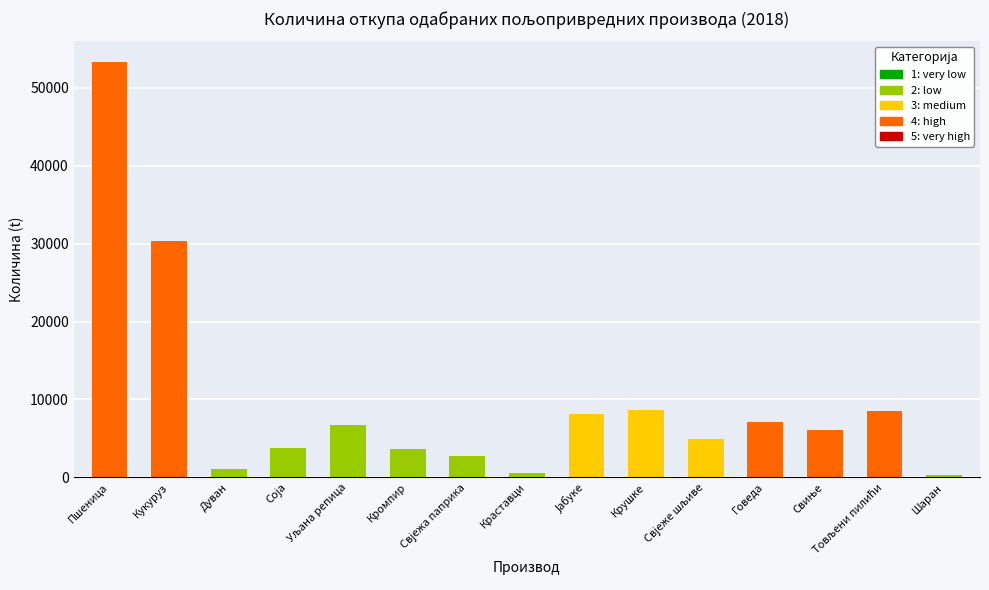

Does the chart contain stacked bars?

No